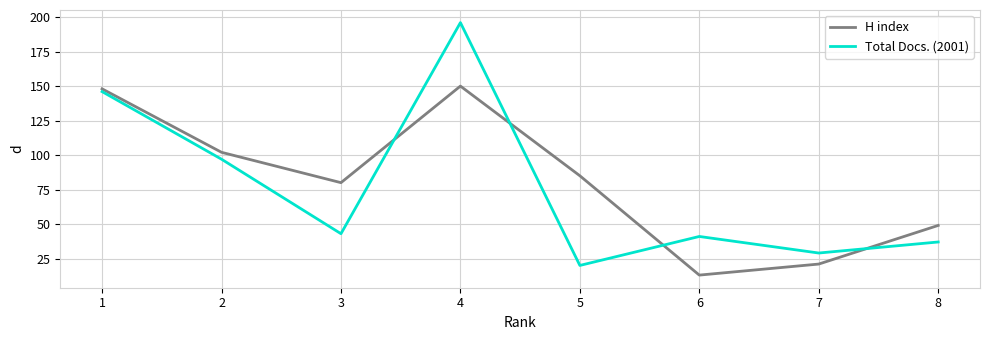

Is the value of H index at 5 greater than the value of Total Docs. (2001) at 8?

Yes